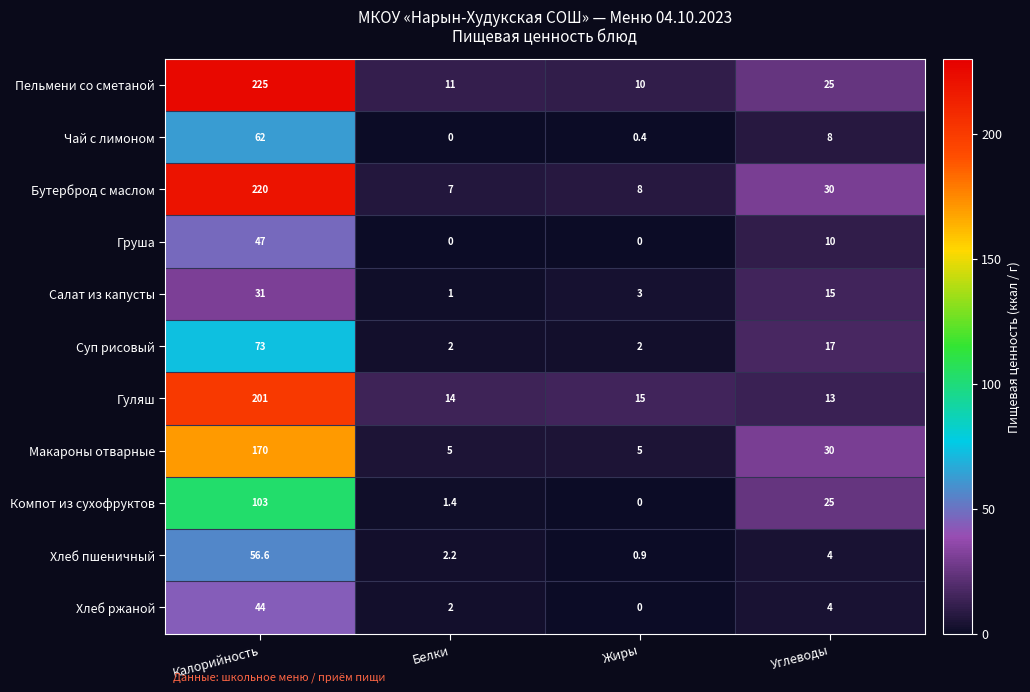

Between Калорийность and Углеводы, which series saw the biggest shift?

Пельмени со сметаной